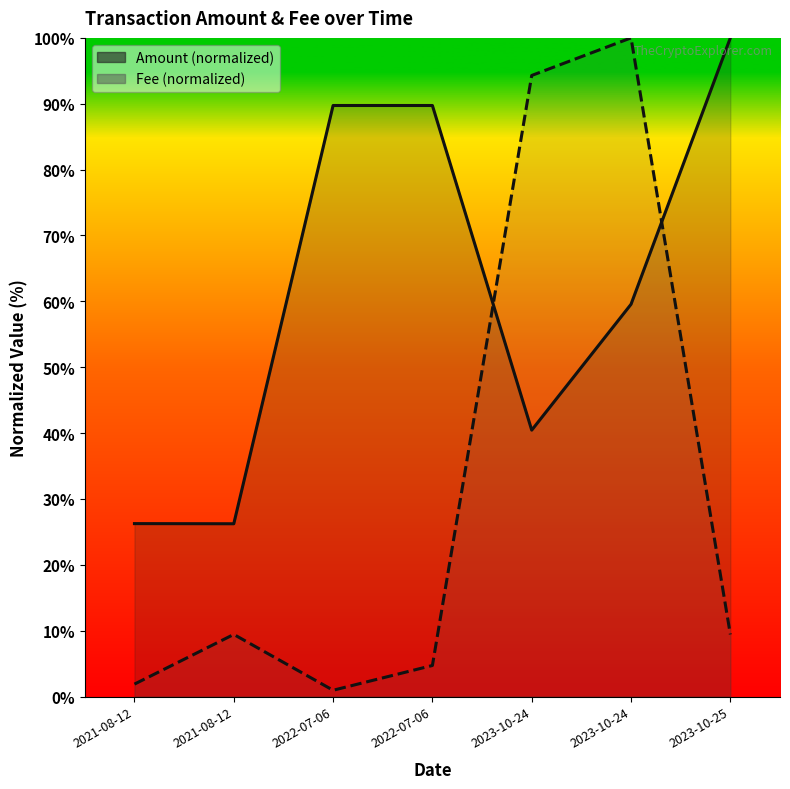

What position from the left is 2022-07-06 08:51?

4